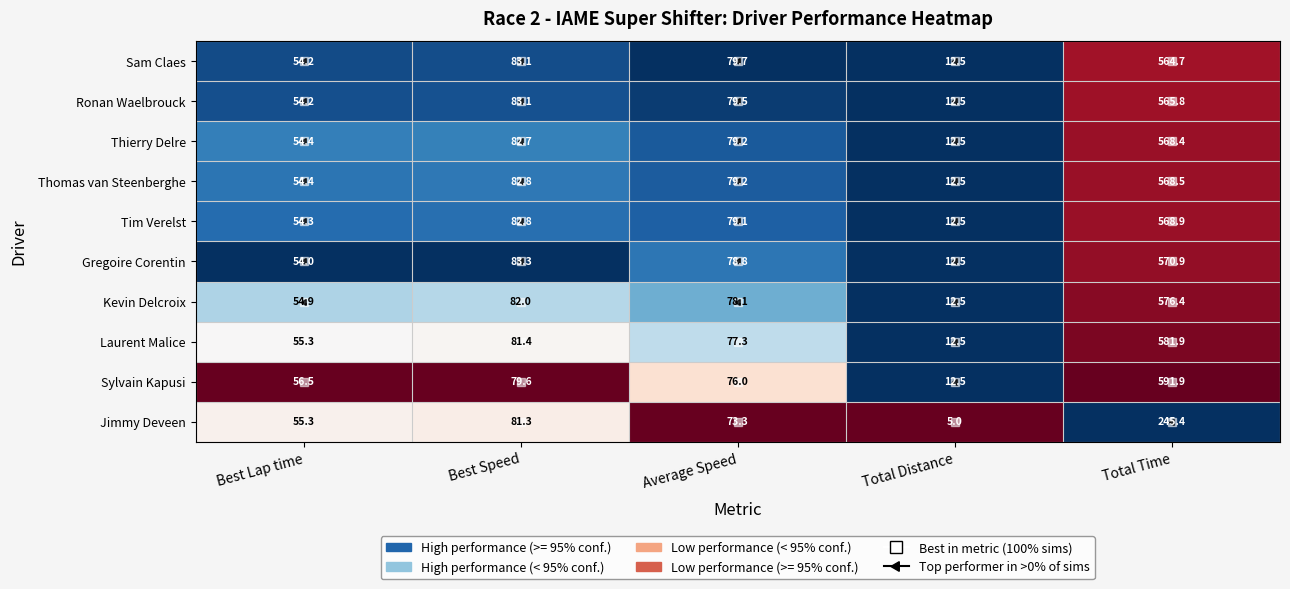

At which category is the sum across all series the highest?

Total Time